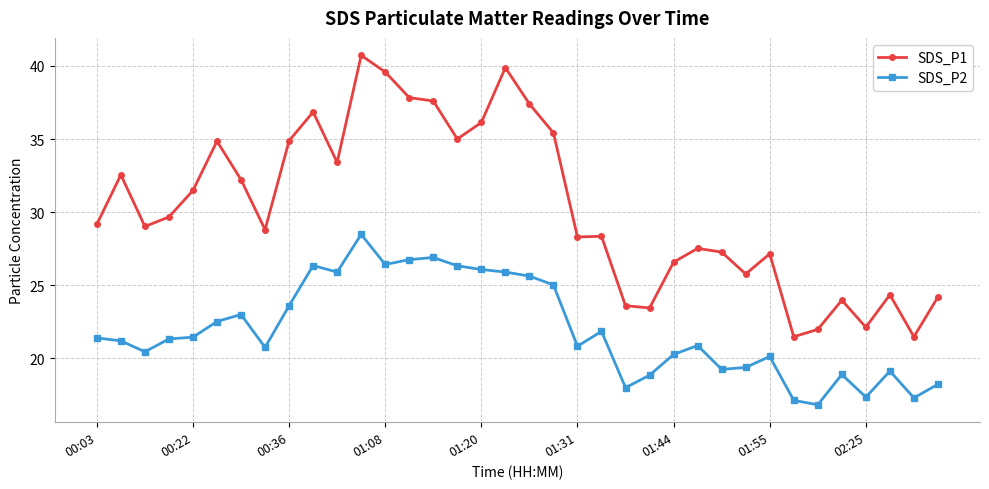

What is the value of the SDS_P1 point at the 15th from the left?

37.6